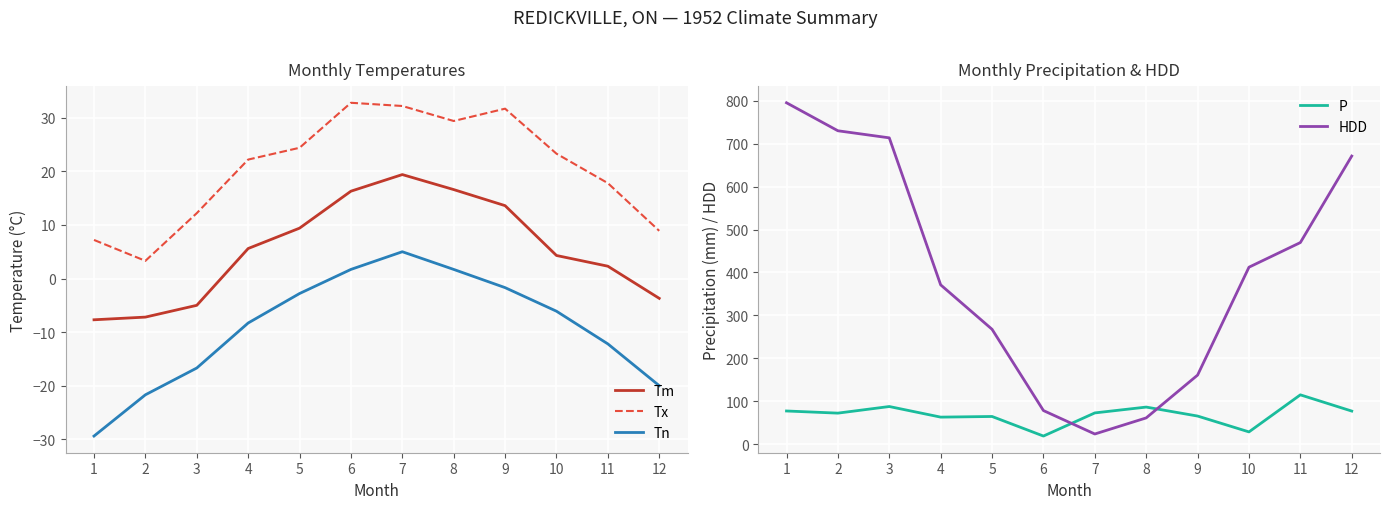

Rank the series by their maximum value, from lowest to highest.

Tn, Tm, Tx, P, HDD